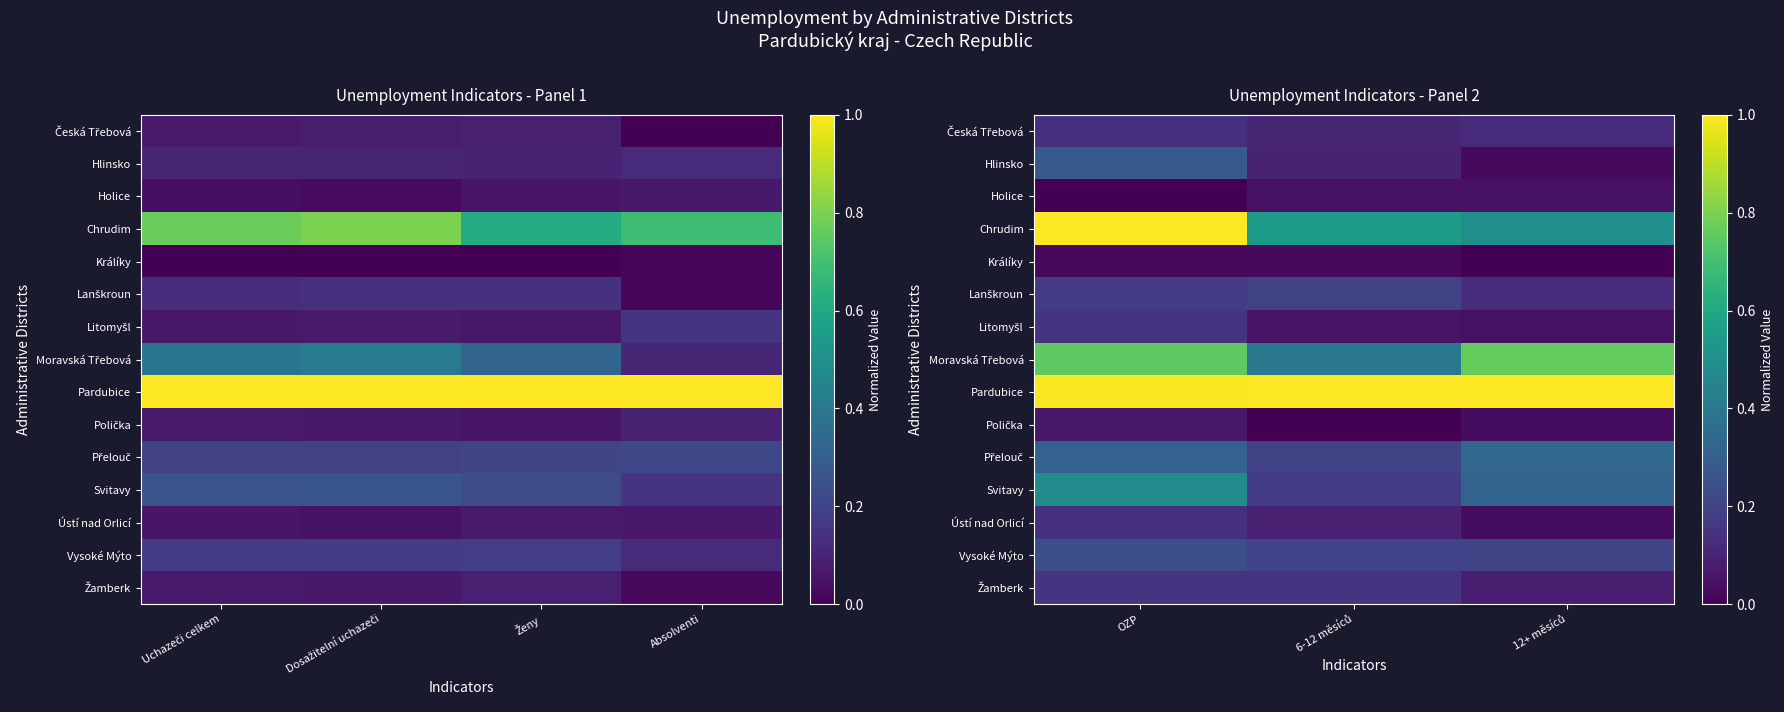

Which series changed the most between OZP and 6-12 měsíců?

Chrudim